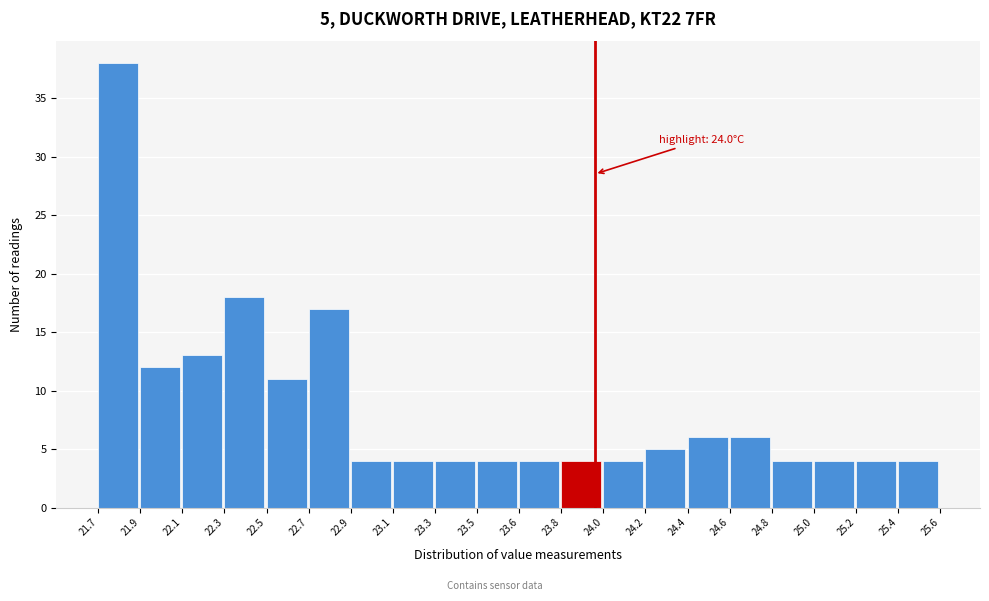

Reading left to right, transcribe all the data shown in this chart.

21.7=38	21.9=12	22.1=13	22.3=18	22.5=11	22.7=17	22.9=4	23.1=4	23.3=4	23.5=4	23.6=4	23.8=4	24.0=4	24.2=5	24.4=6	24.6=6	24.8=4	25.0=4	25.2=4	25.4=4